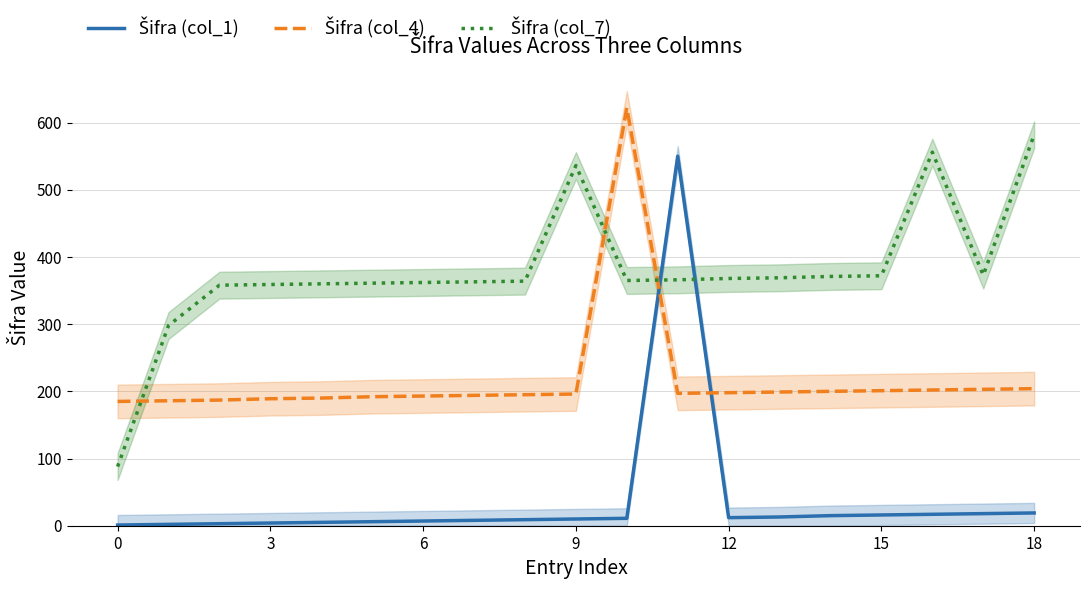

Count the number of data series in this chart.

3